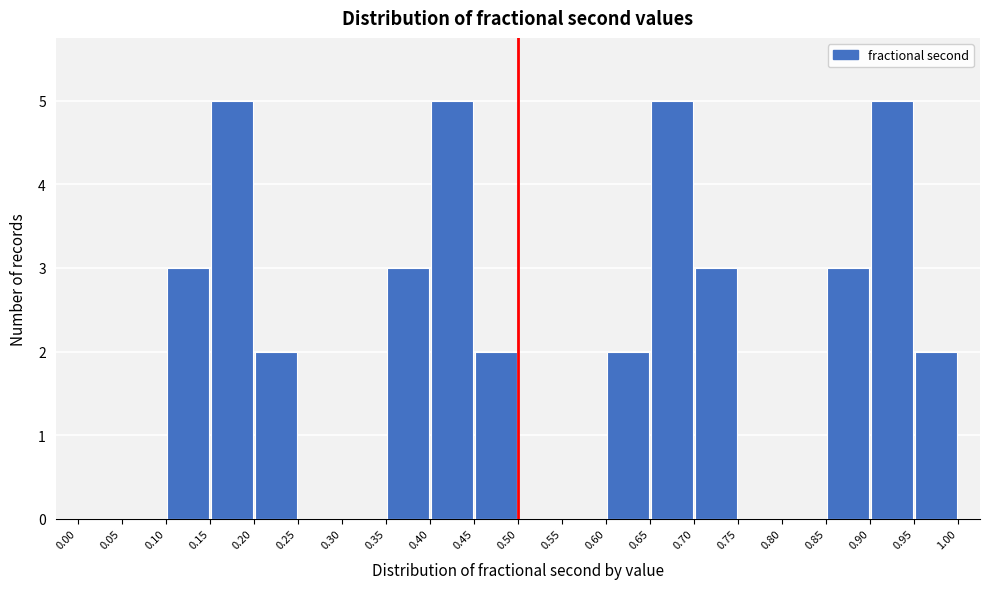

How tall is the bar that spans 0.70 to 0.75 on the x-axis? The values are not printed on the chart, so give them approximately, as read against the axis.

3